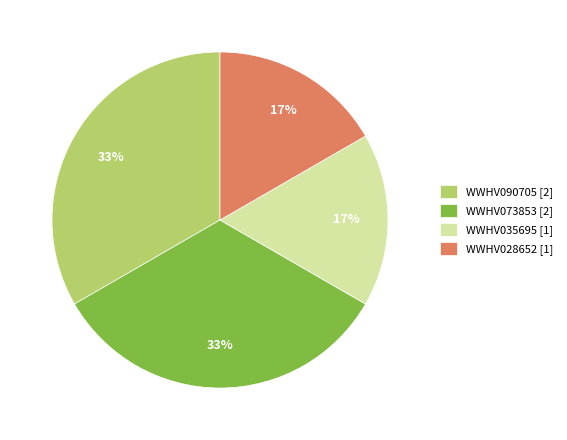

Does WWHV090705 [2] account for over 50% of the chart?

No